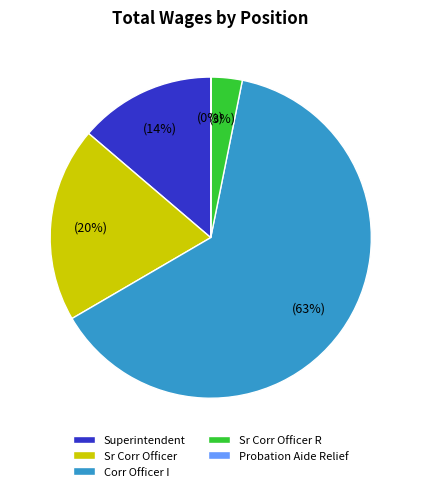

Is the sum of Corr Officer I and Sr Corr Officer greater than half?

Yes